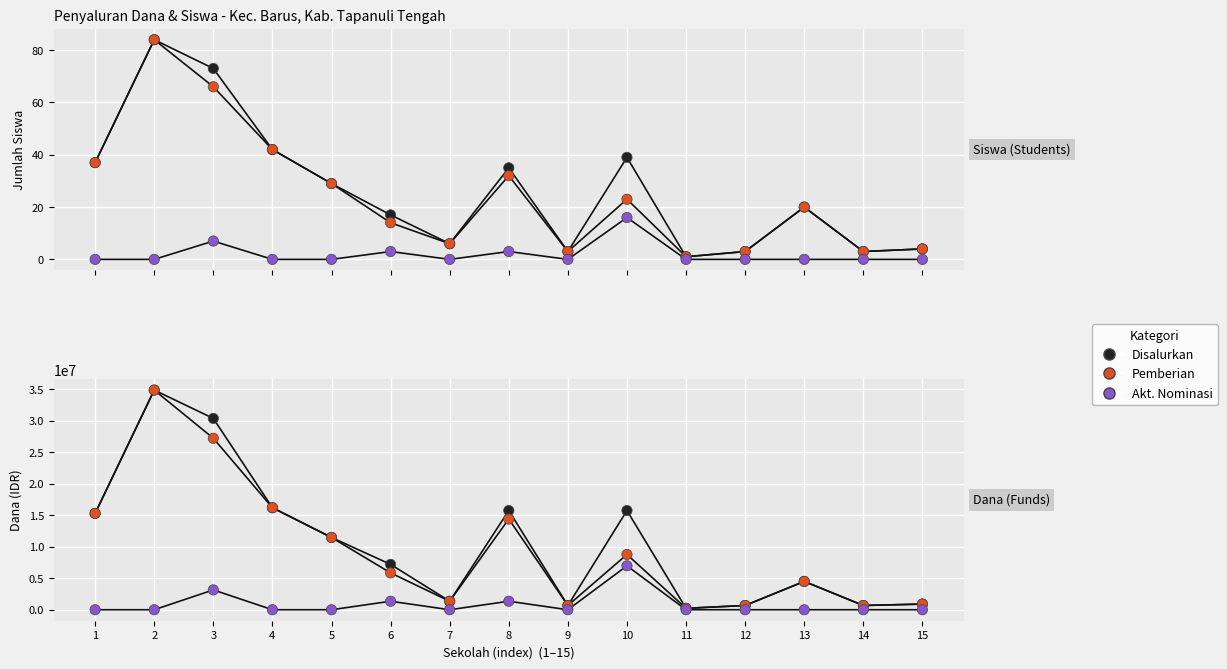

Which series reaches the minimum Y coordinate?

Siswa Akt. Nominasi